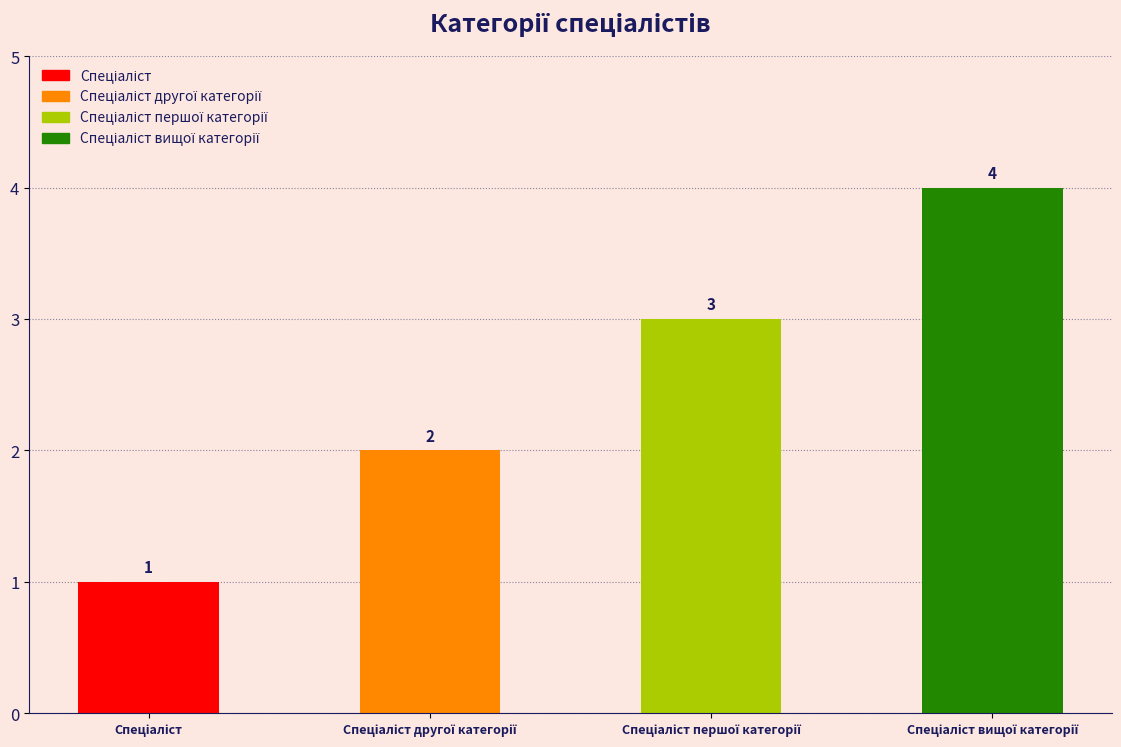

How many values are between 2 and 4?

3